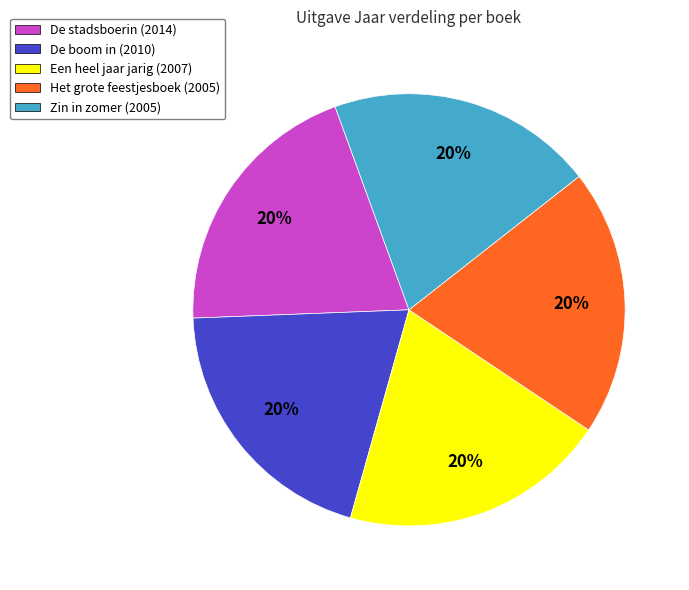

Does any single category account for the majority?

No